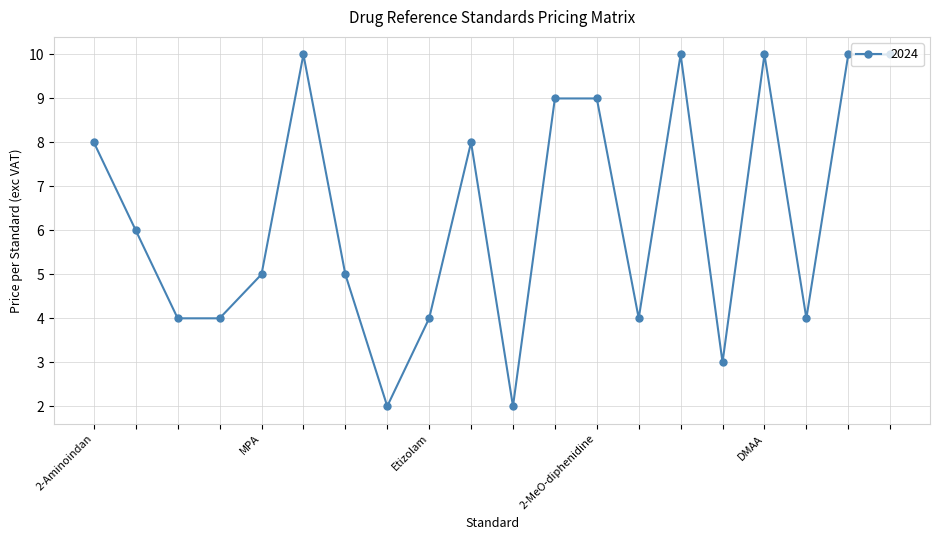

What is the value of the 13th point from the left?

9